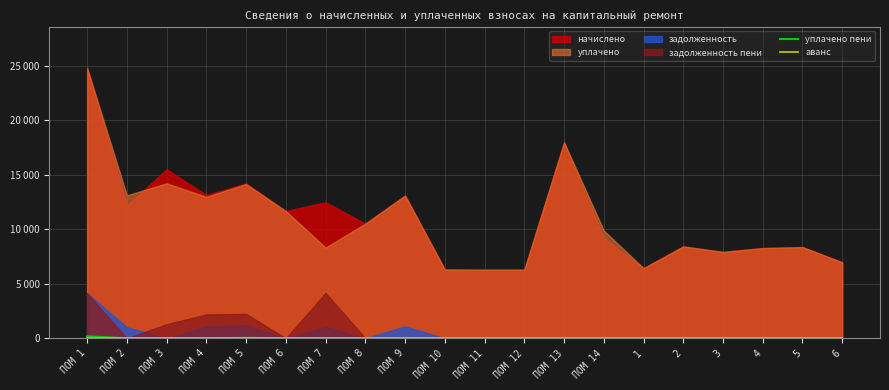

True or false: аванс and уплачено пени intersect in this chart.

False